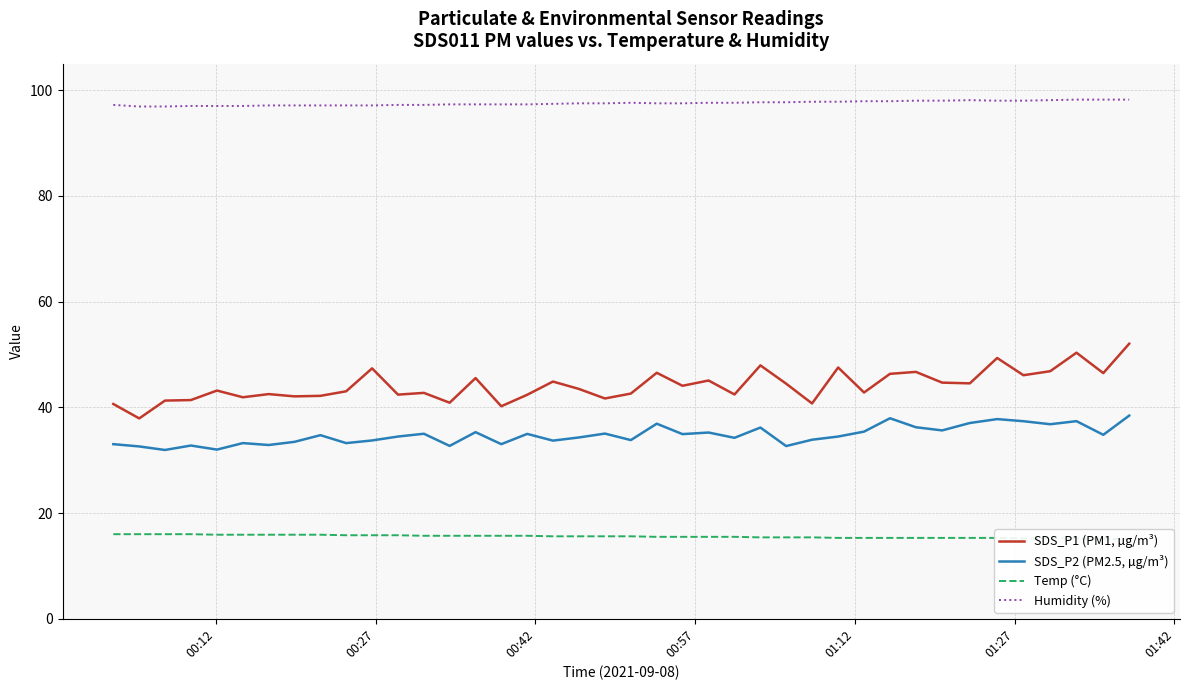

What is the minimum value shown in the chart?

15.1